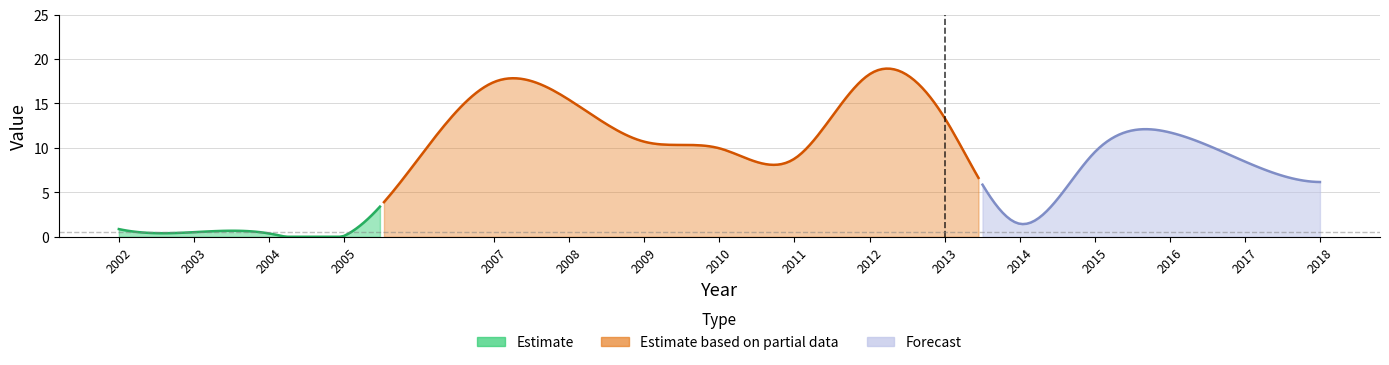

At which category does the data reach its first local valley?

2005